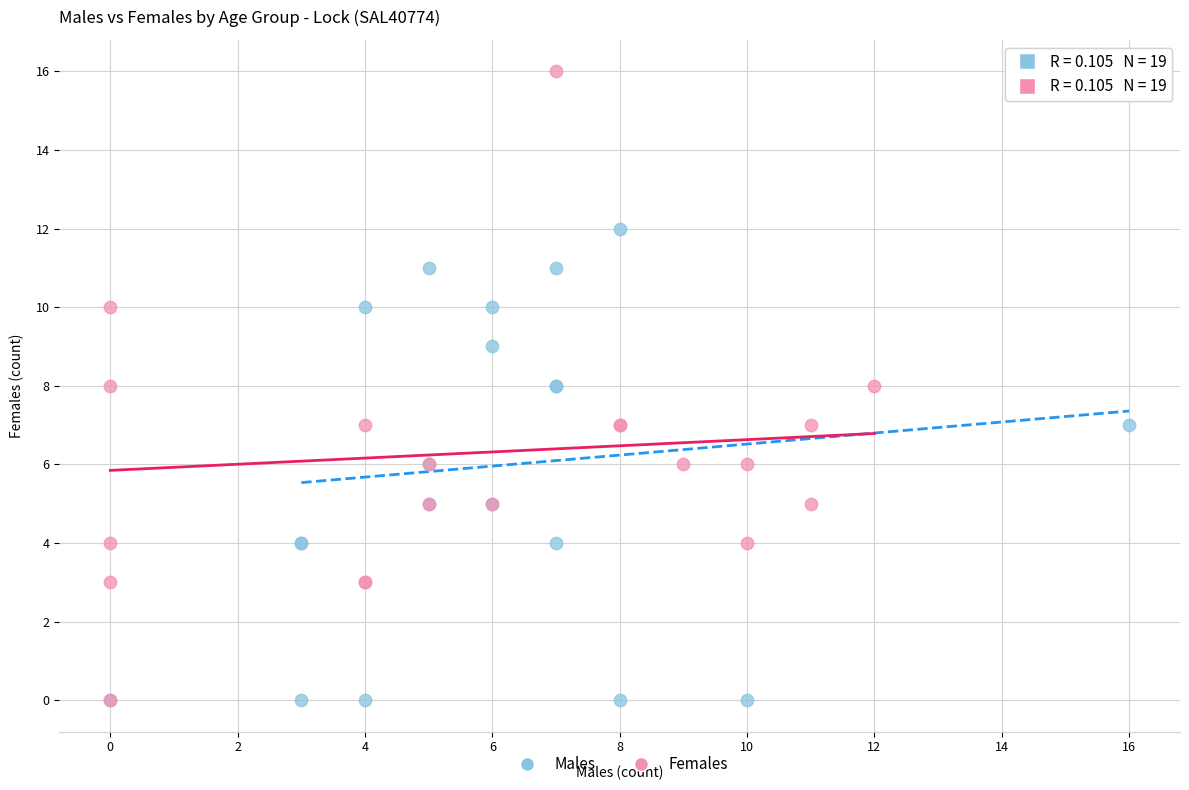

Which series has the widest spread of Y values?

Females